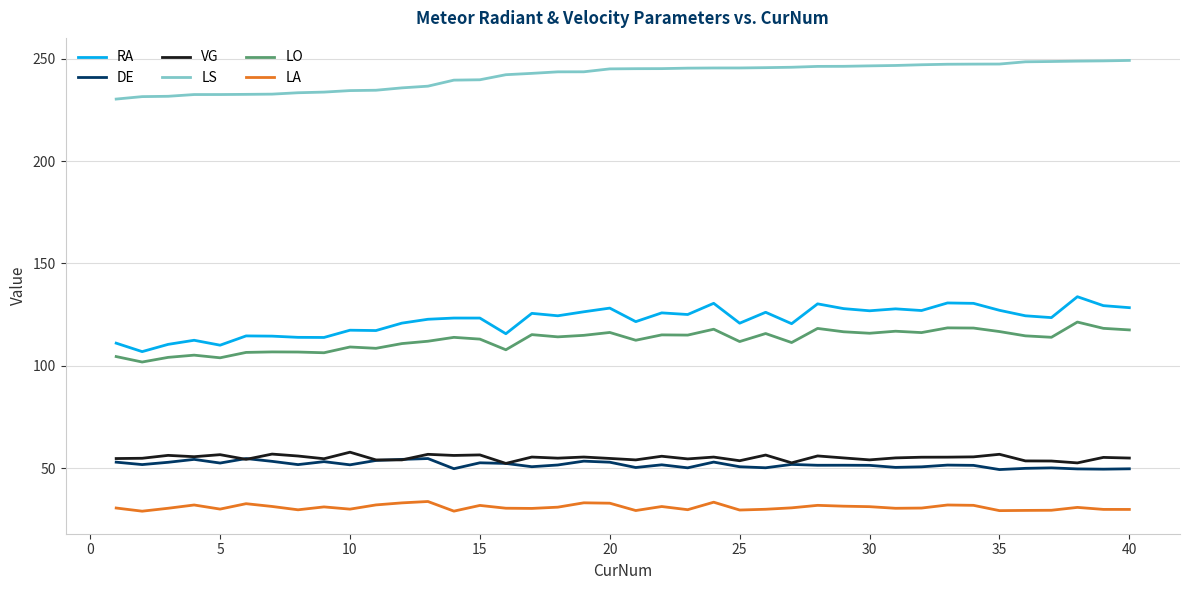

True or false: VG and LA intersect in this chart.

False